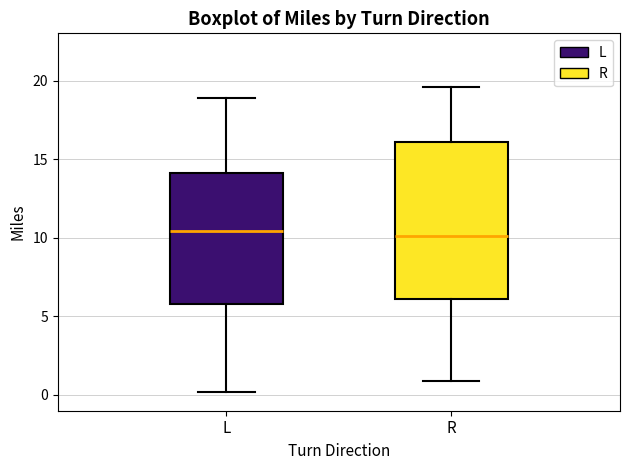

Comparing the boxes themselves (not the whiskers), which one is the tallest?

R